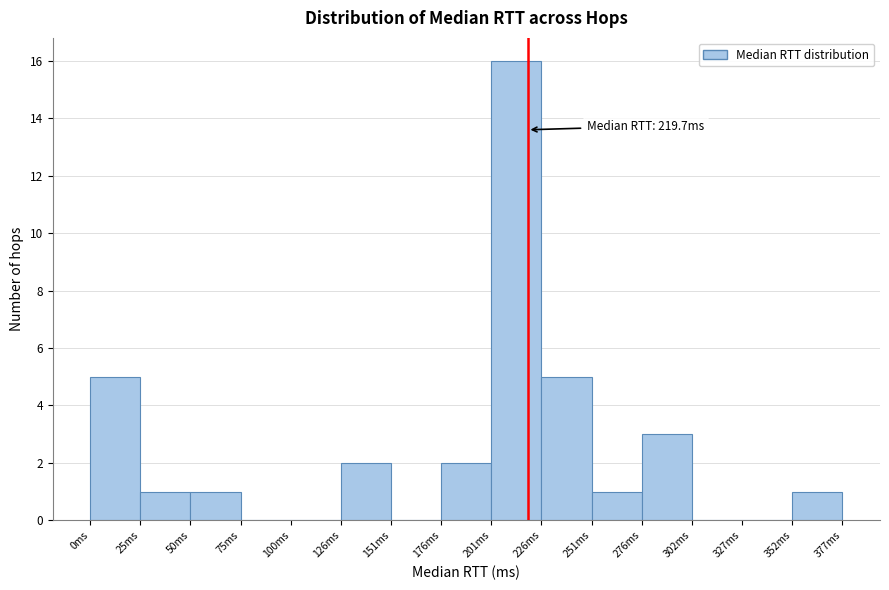

Which range on the x-axis has the tallest bar?

200 to 225